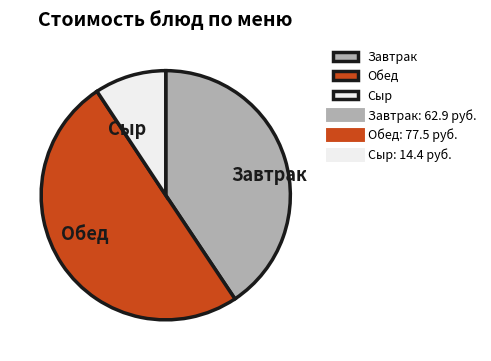

How many segments does this pie chart have?

3